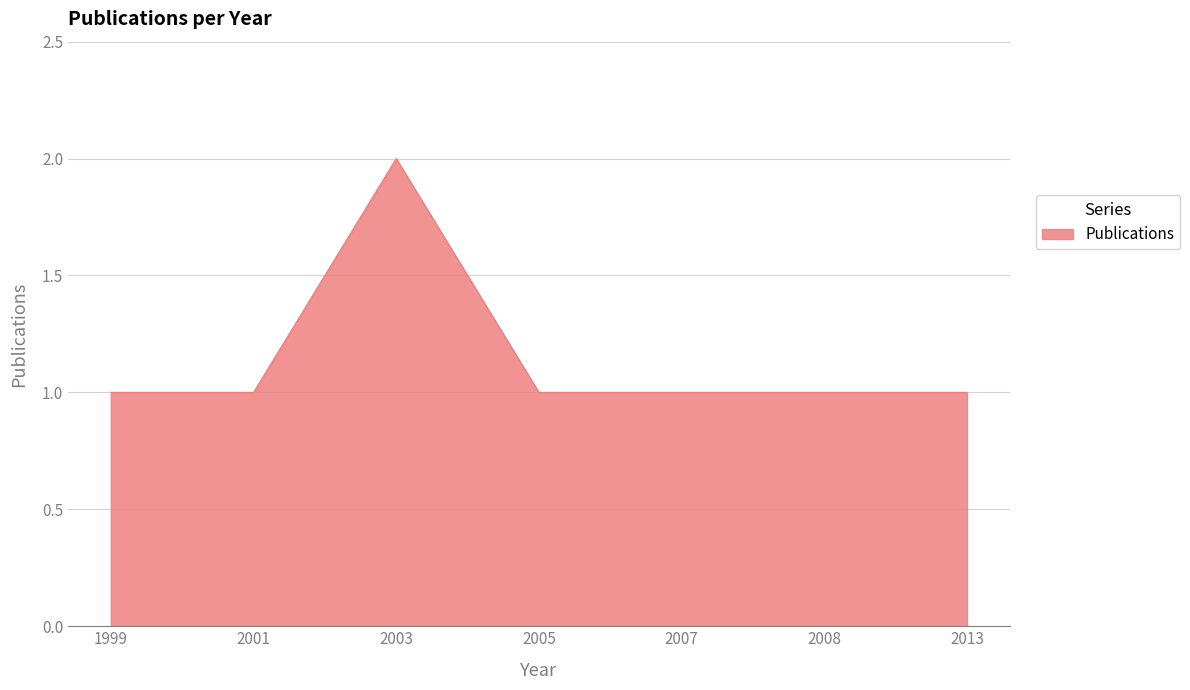

Reading right to left, what are all the values shown in this chart?

1	1	1	1	2	1	1